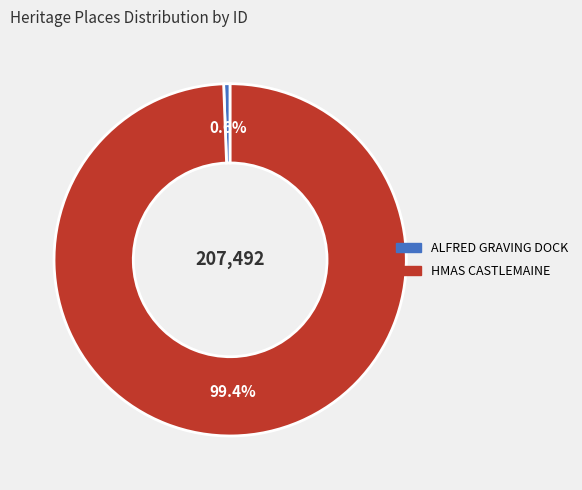

Which slice is the largest?

HMAS CASTLEMAINE